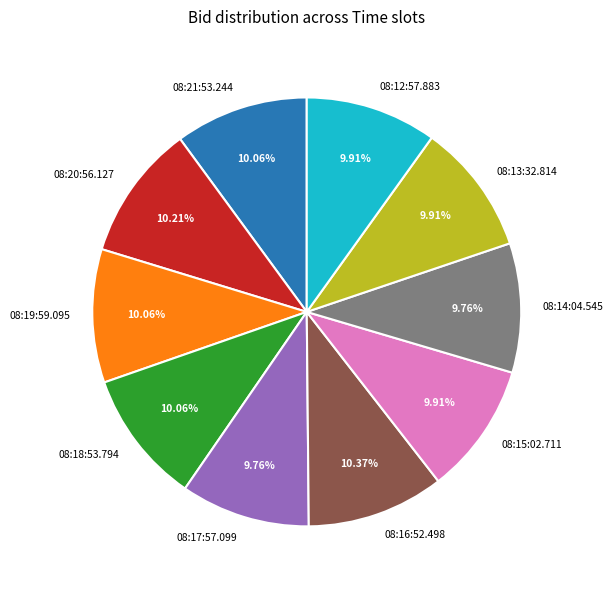

What percentage is the 08:14:04.545 slice, to the nearest percent?

10%